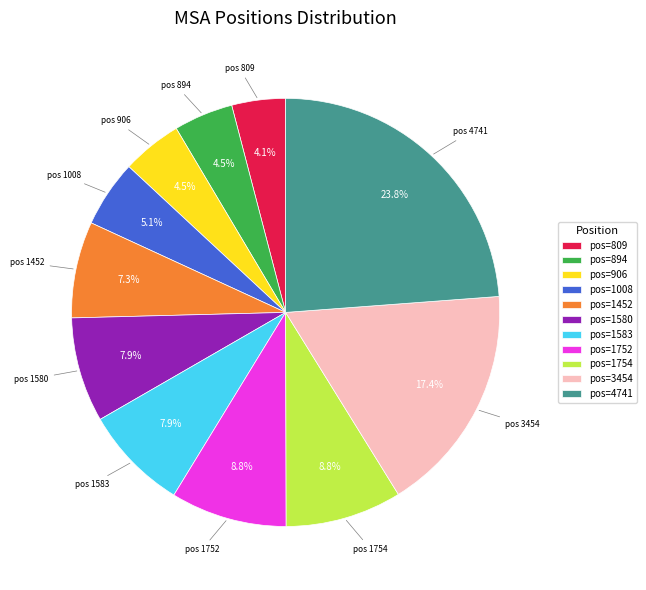

Which has a higher value, pos=1752 or pos=3454?

pos=3454